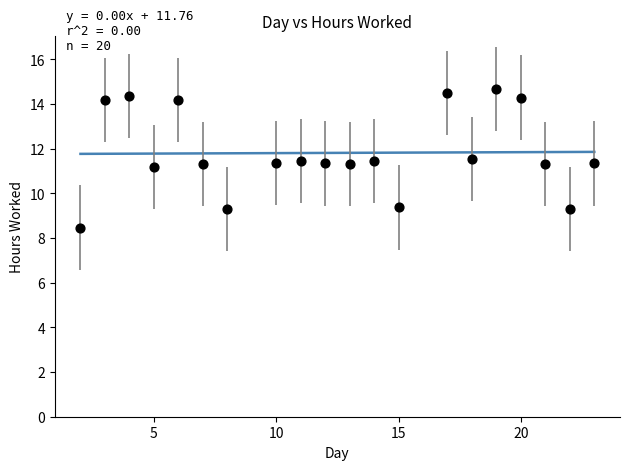

What is the range of Y values (max minus min)?

6.2